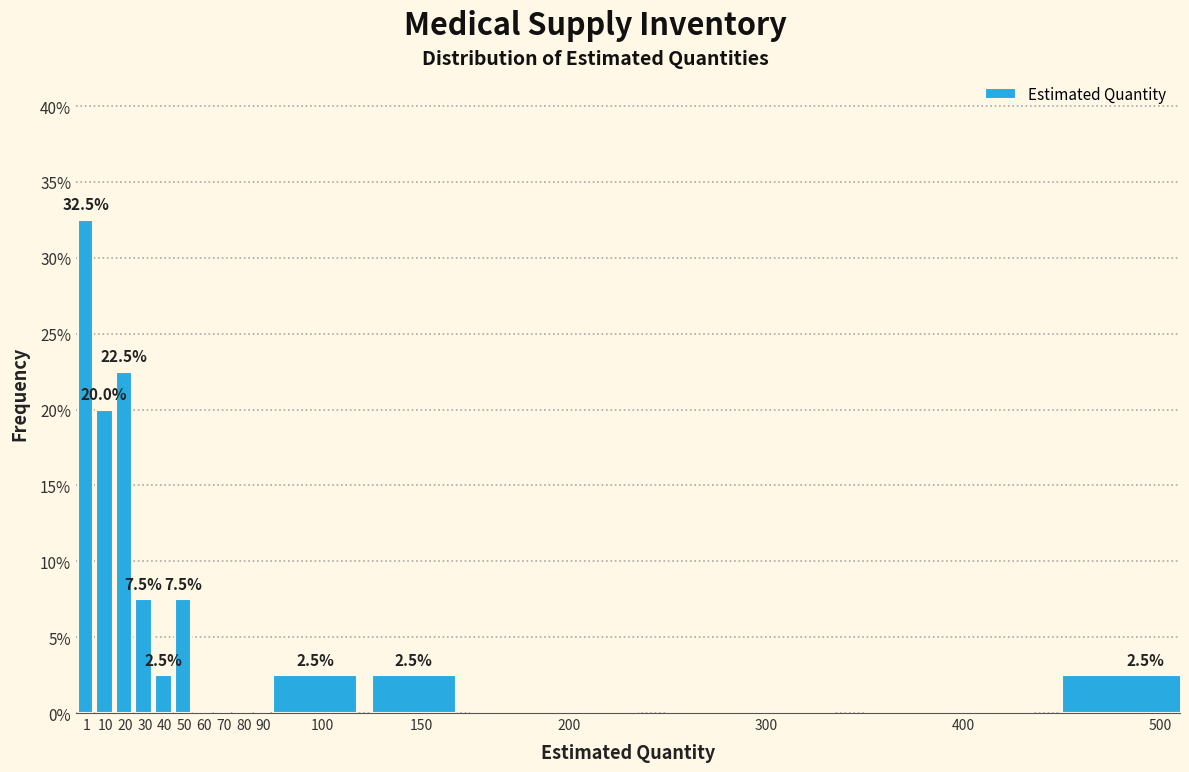

Reading left to right, what are all the values shown in this chart?

1=32.5	10=20.0	20=22.5	30=7.5	40=2.5	50=7.5	60=0.0	70=0.0	80=0.0	90=0.0	100=2.5	150=2.5	200=0.0	300=0.0	400=0.0	500=2.5